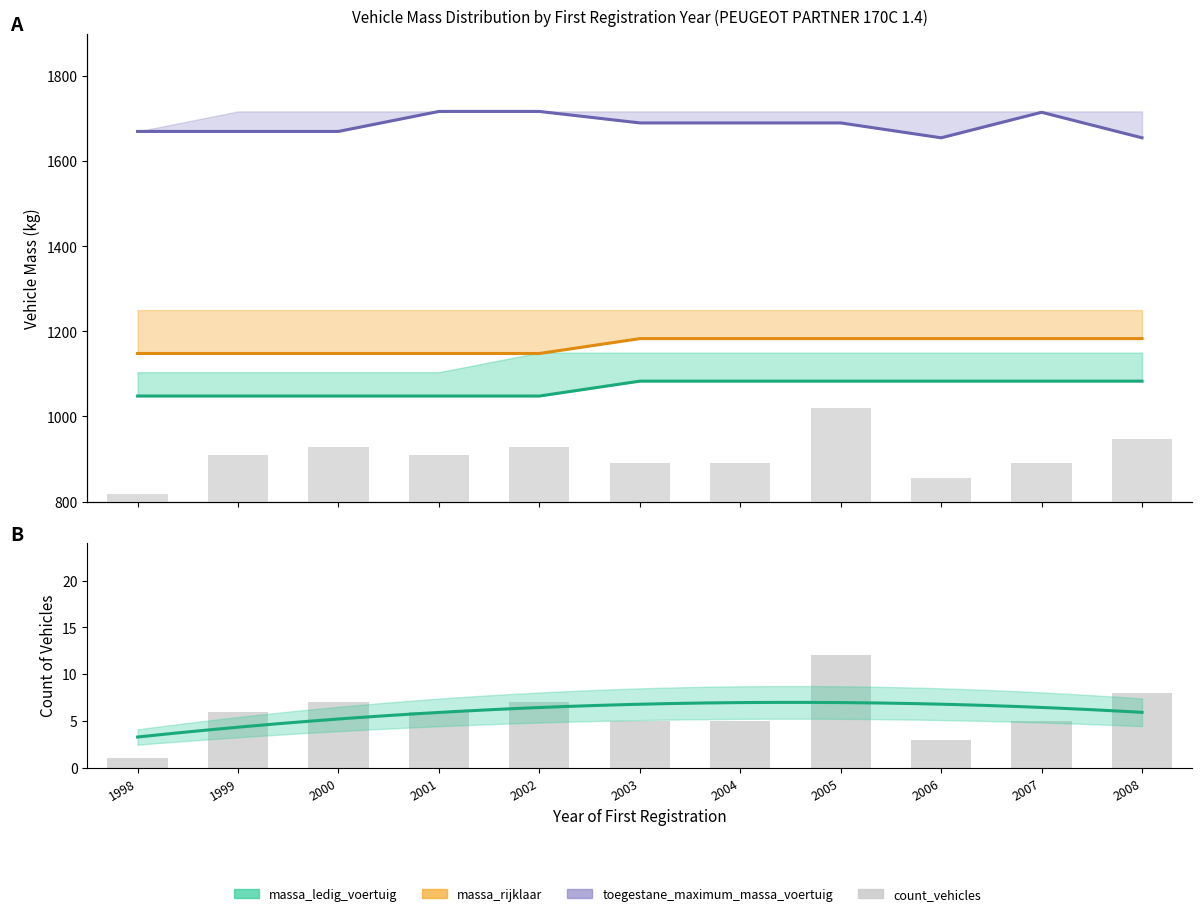

Which category has the lowest value in the count_vehicles series?

1998